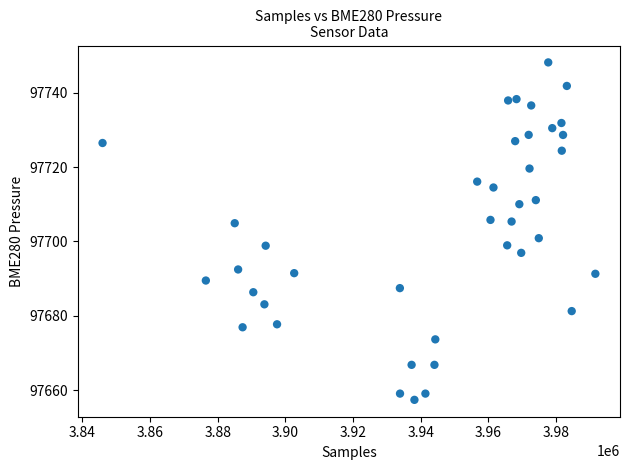

What is the range of Y values (max minus min)?

90.6